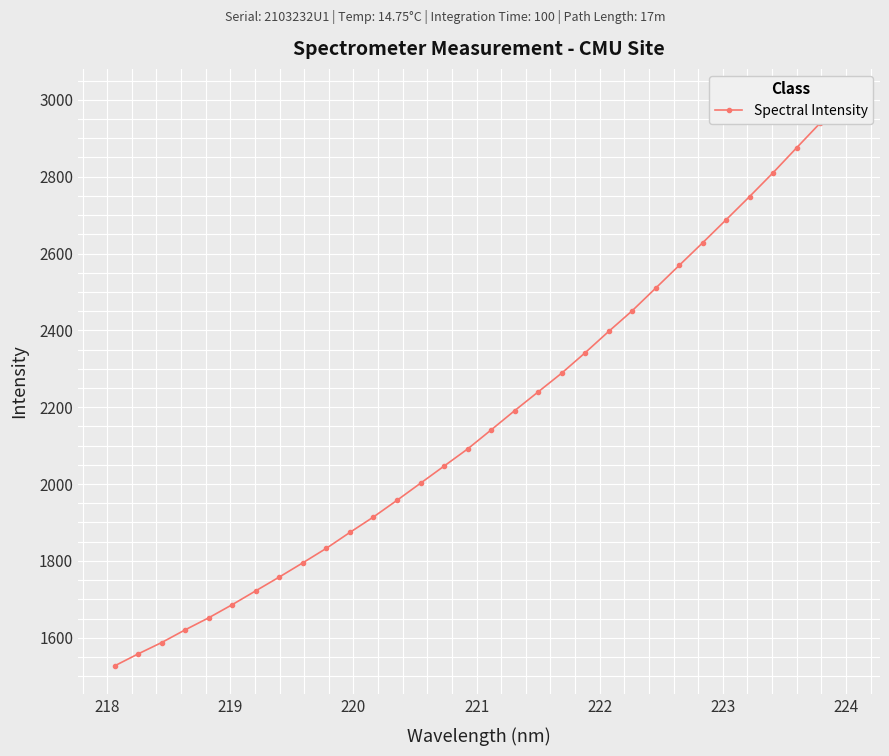

Is this an area chart (filled region under the line)?

No